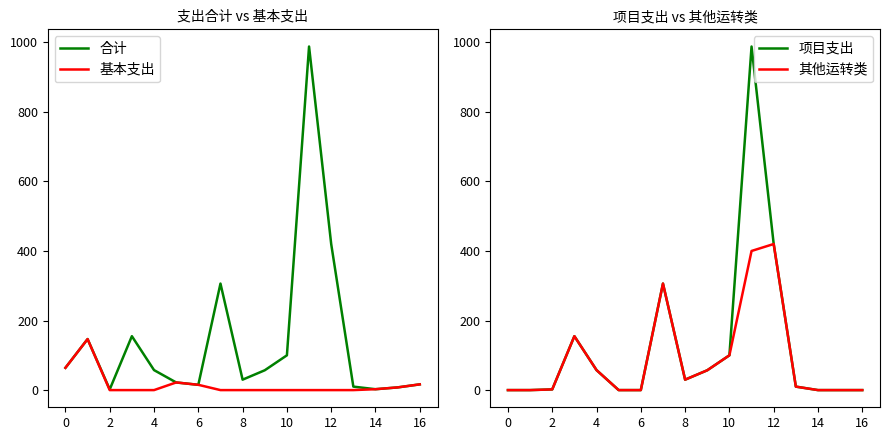

Is it true that 合计 equals 64.1 at 0?

True